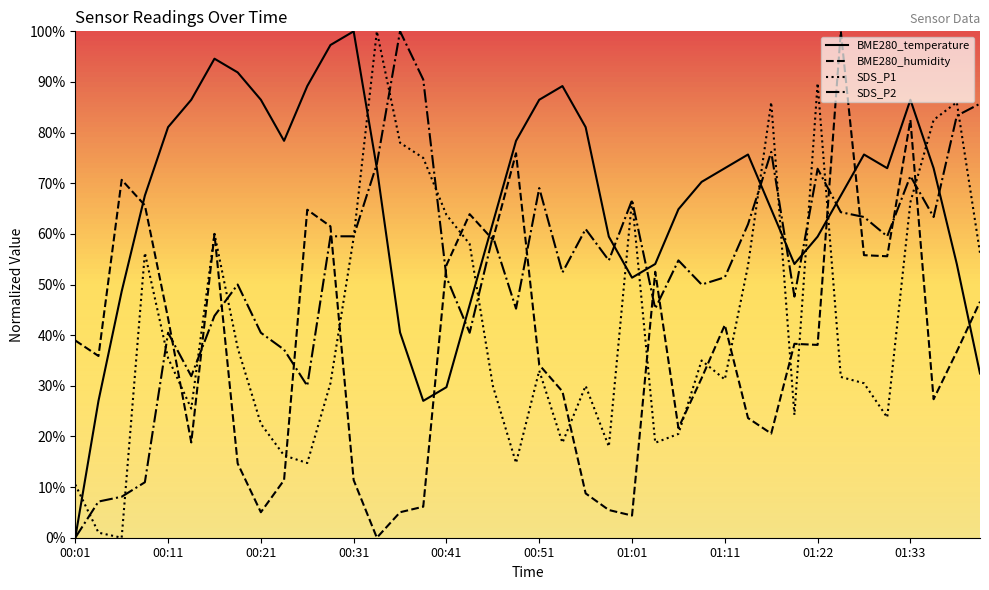

Where is the first local maximum for BME280_temperature?

00:16